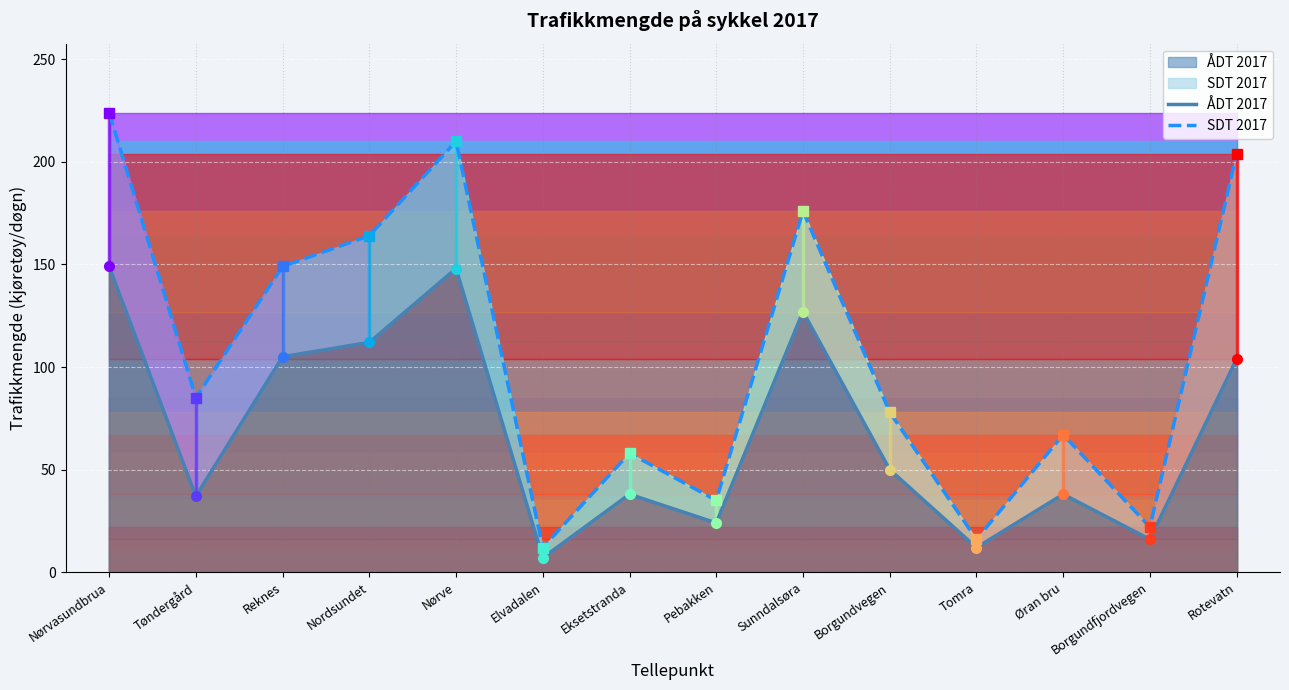

True or false: SDT 2017 and ÅDT 2017 cross at least once.

False